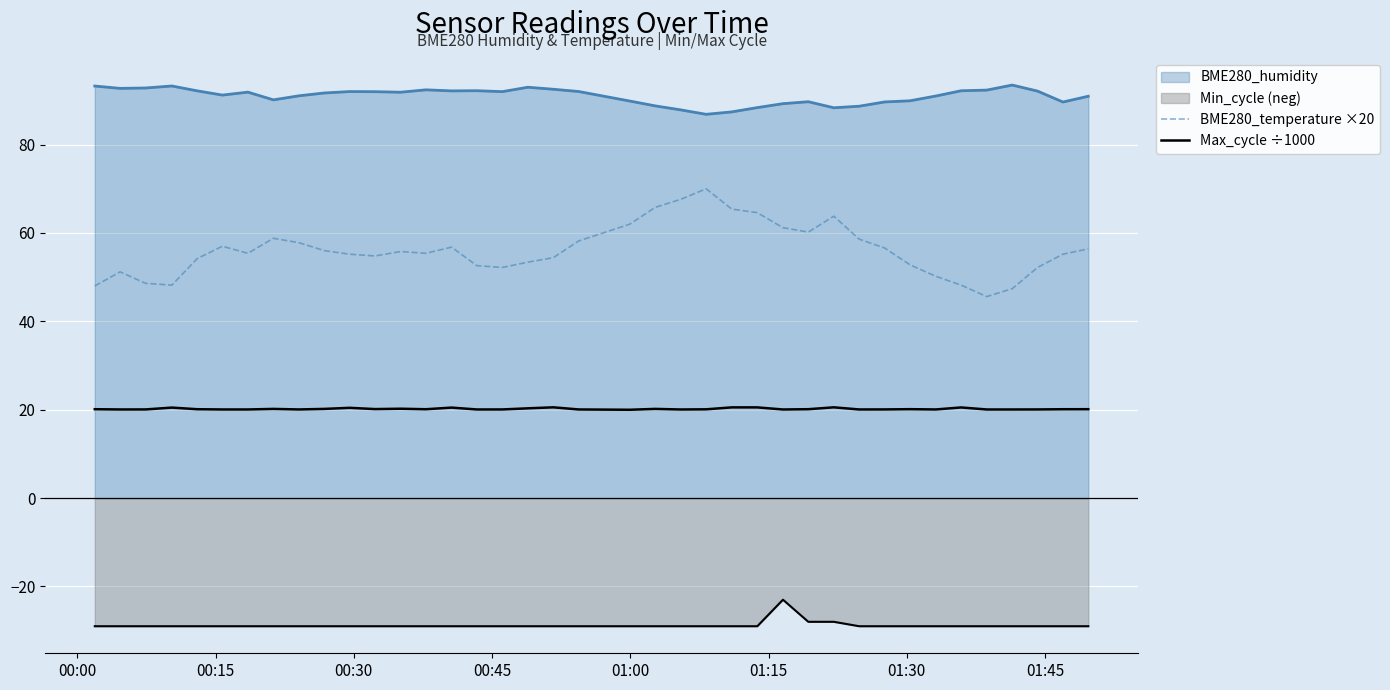

How many interior local valleys does the Max_cycle ÷1000 series have?

11